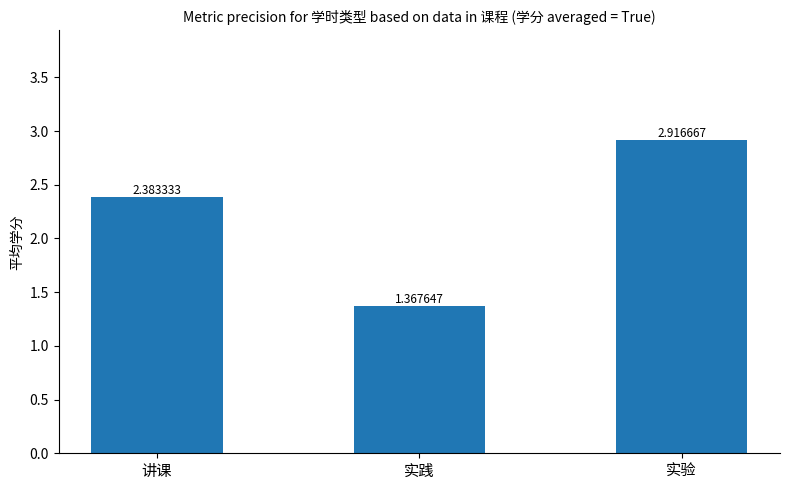

Does the chart contain stacked bars?

No